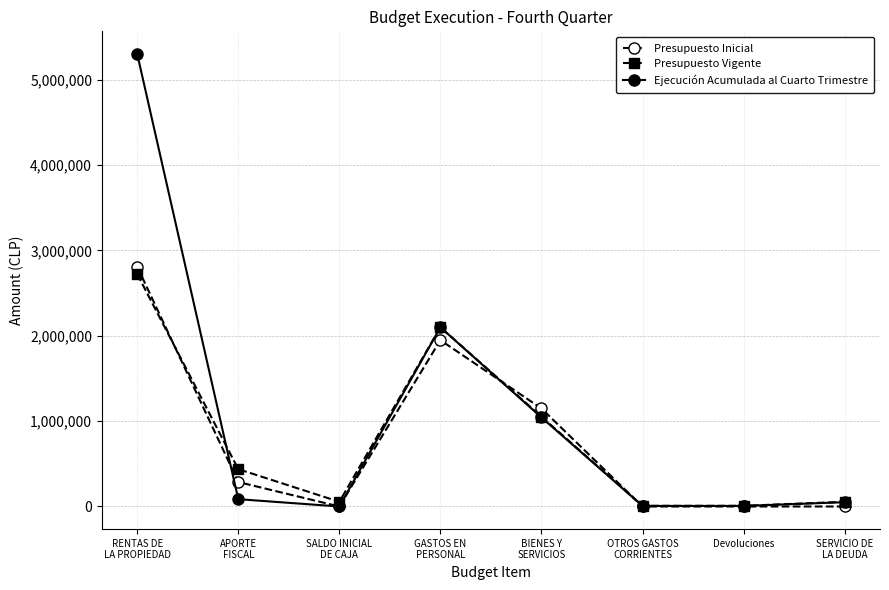

How many data points in Presupuesto Vigente are less than 437431?

4